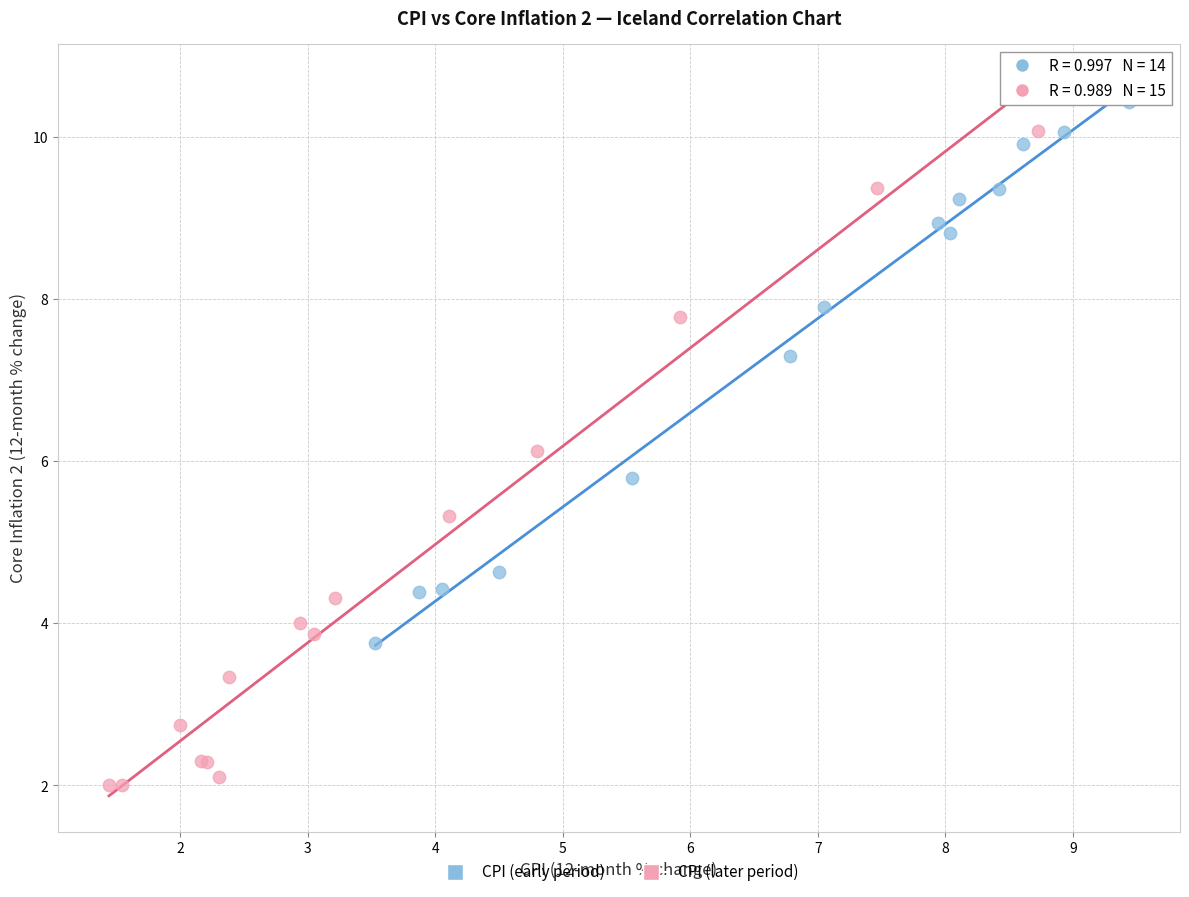

Which series has the widest spread of Y values?

CPI (later period)